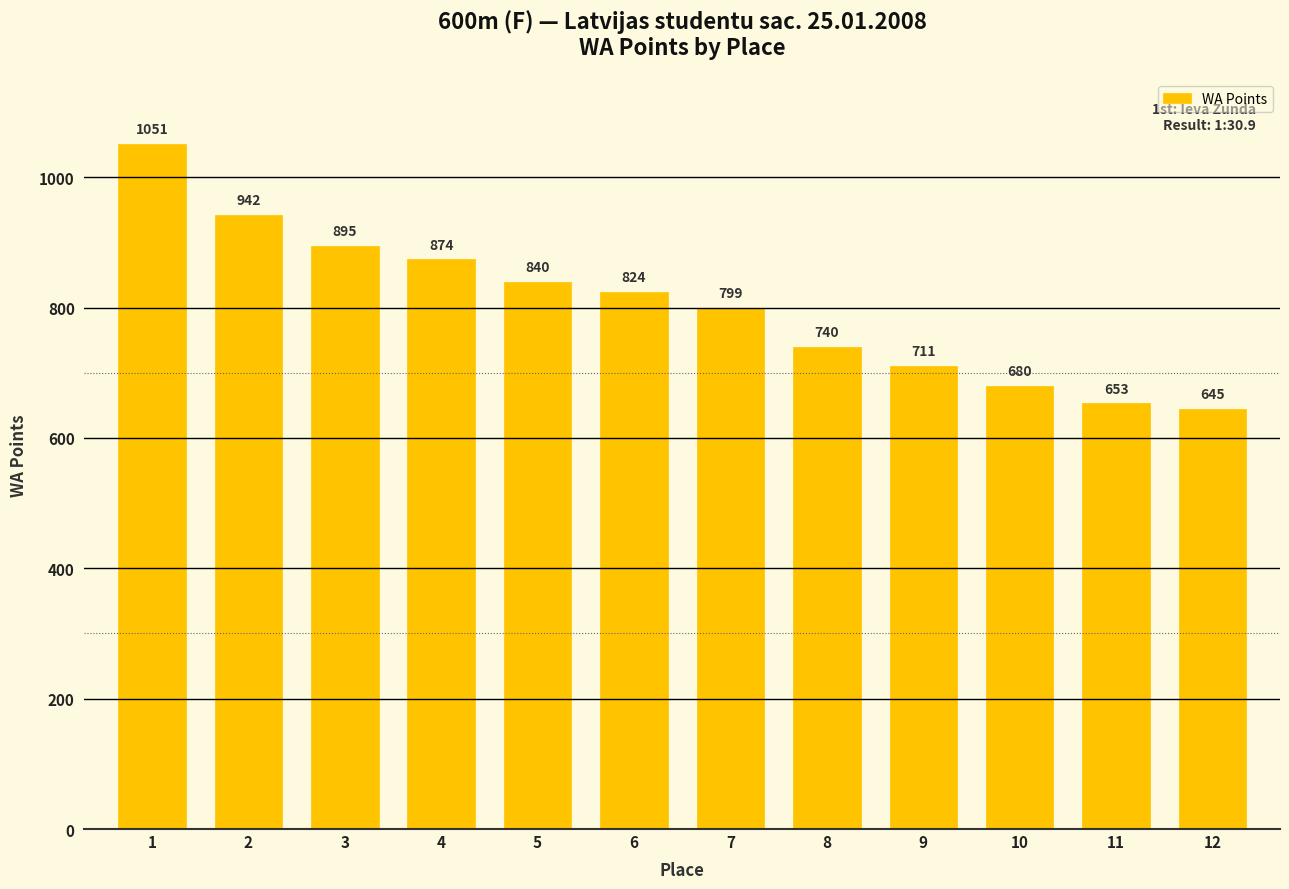

Reading left to right, list all the values displayed in this chart.

1051	942	895	874	840	824	799	740	711	680	653	645